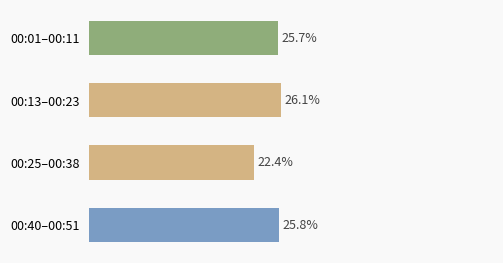

Which has a higher value, 00:40–00:51 or 00:25–00:38?

00:40–00:51